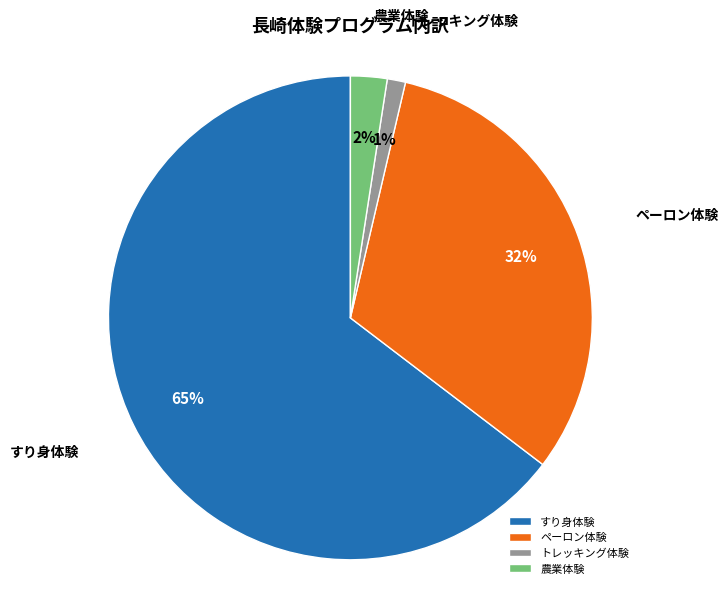

To the nearest percent, what portion does すり身体験 represent?

65%